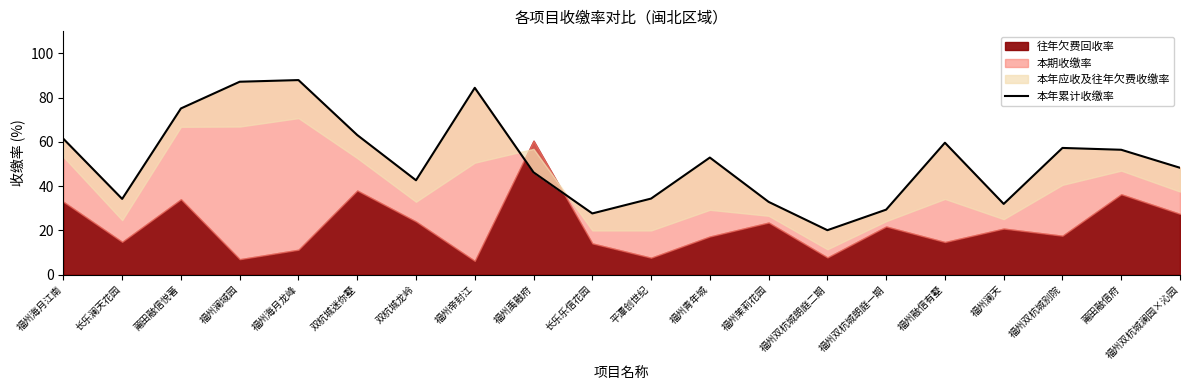

What is the approximate value at 福州茉莉花园?

32.9